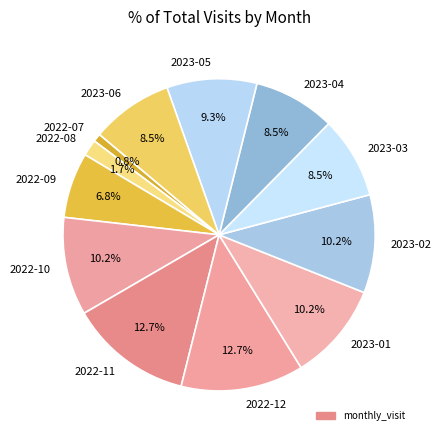

Which slice is the smallest?

2022-07